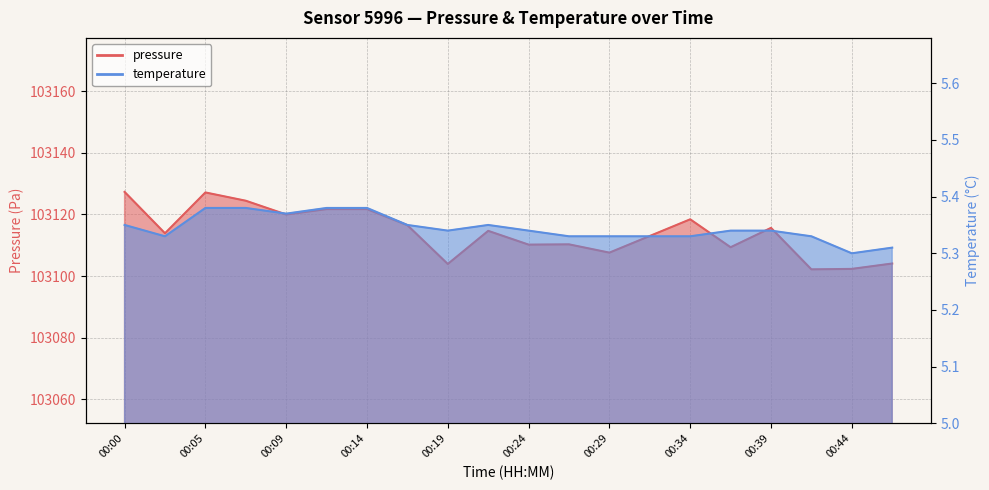

What is the difference between the highest and lowest values at 00:34?

103113.1